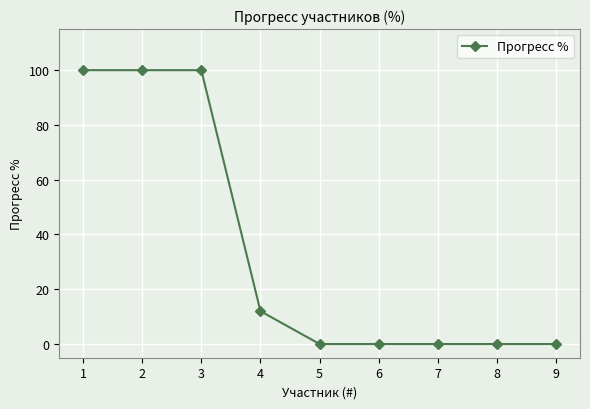

Does the chart display data point markers on the line(s)?

Yes